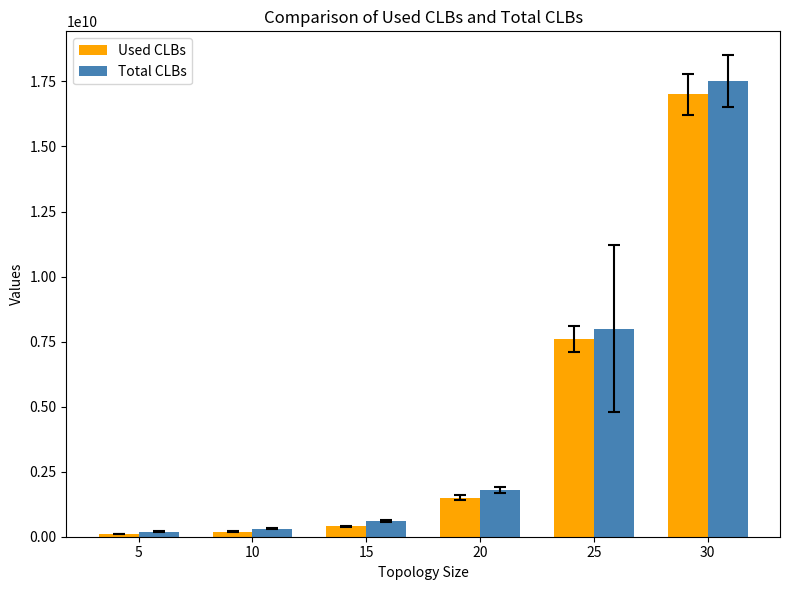

What is the value of the Used CLBs bar at the 2nd from the left?

200000000